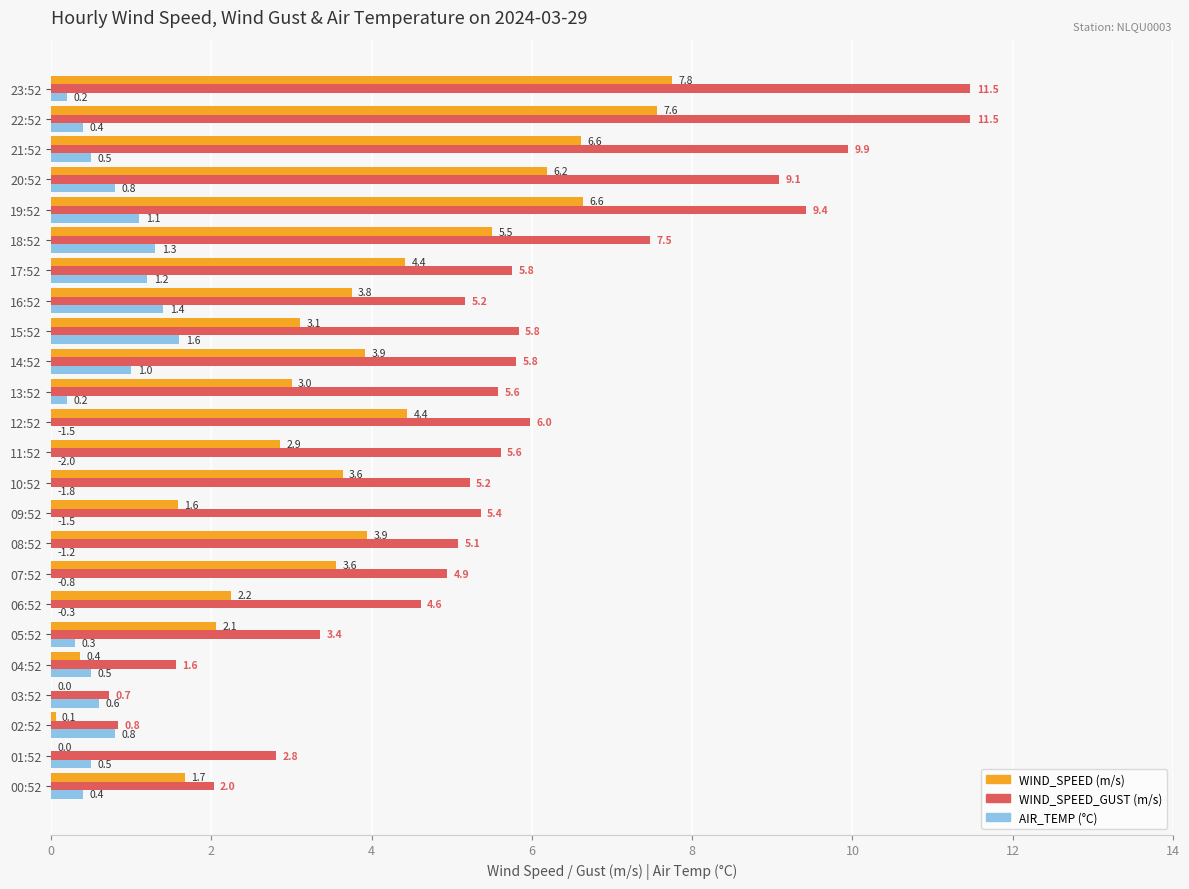

What is the maximum value shown in the chart?

11.5